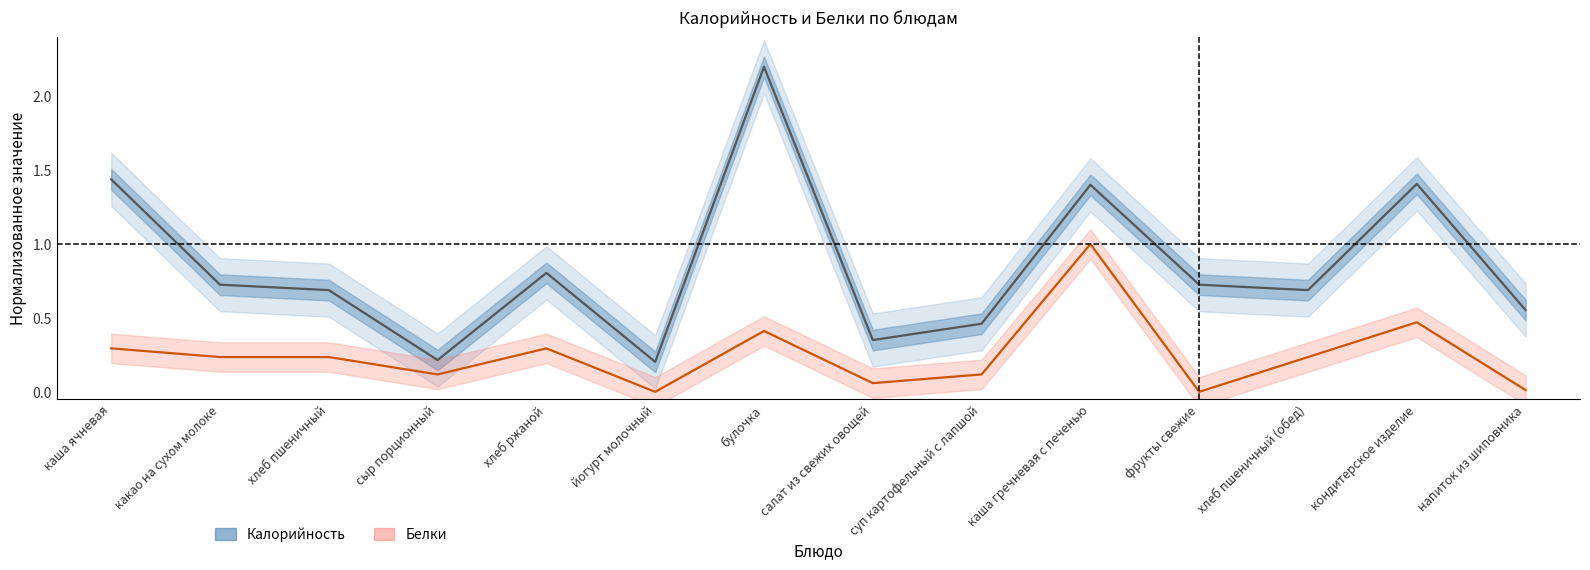

Which category has the highest value across all series?

булочка